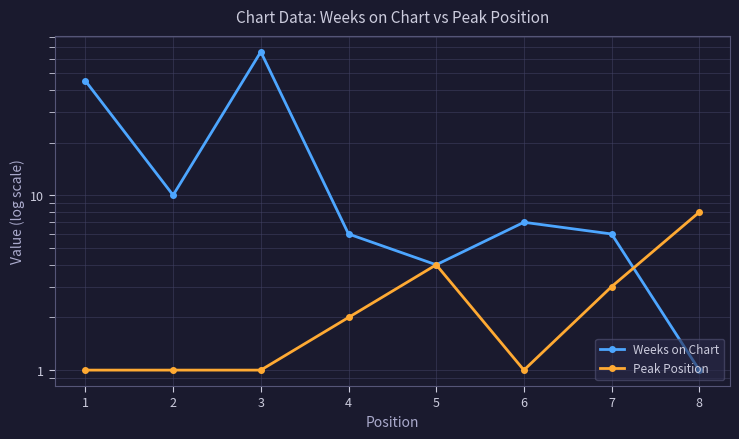

How many categories are shown in the chart?

8